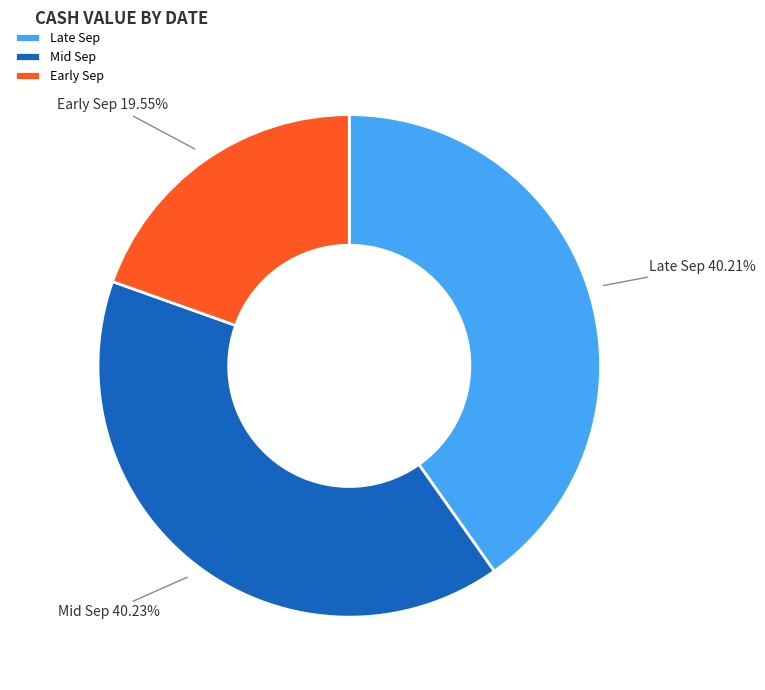

Is there any slice that represents more than half of the pie?

No